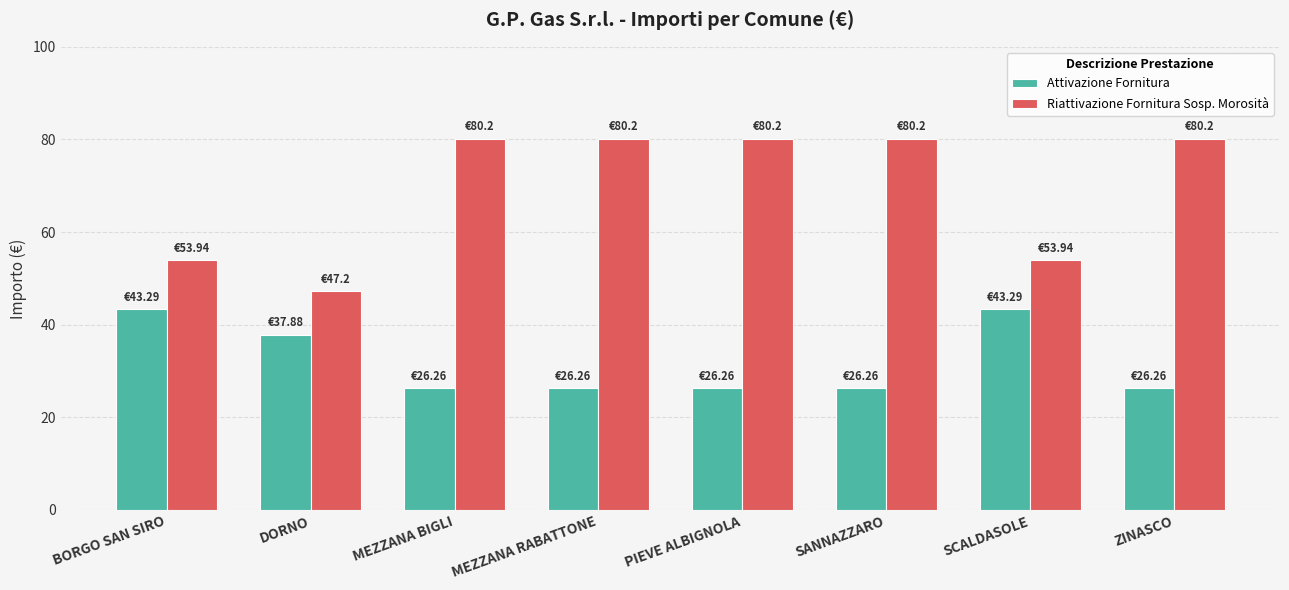

What is the difference between the second highest and second lowest values in the Riattivazione Fornitura Sosp. Morosità series?

26.3